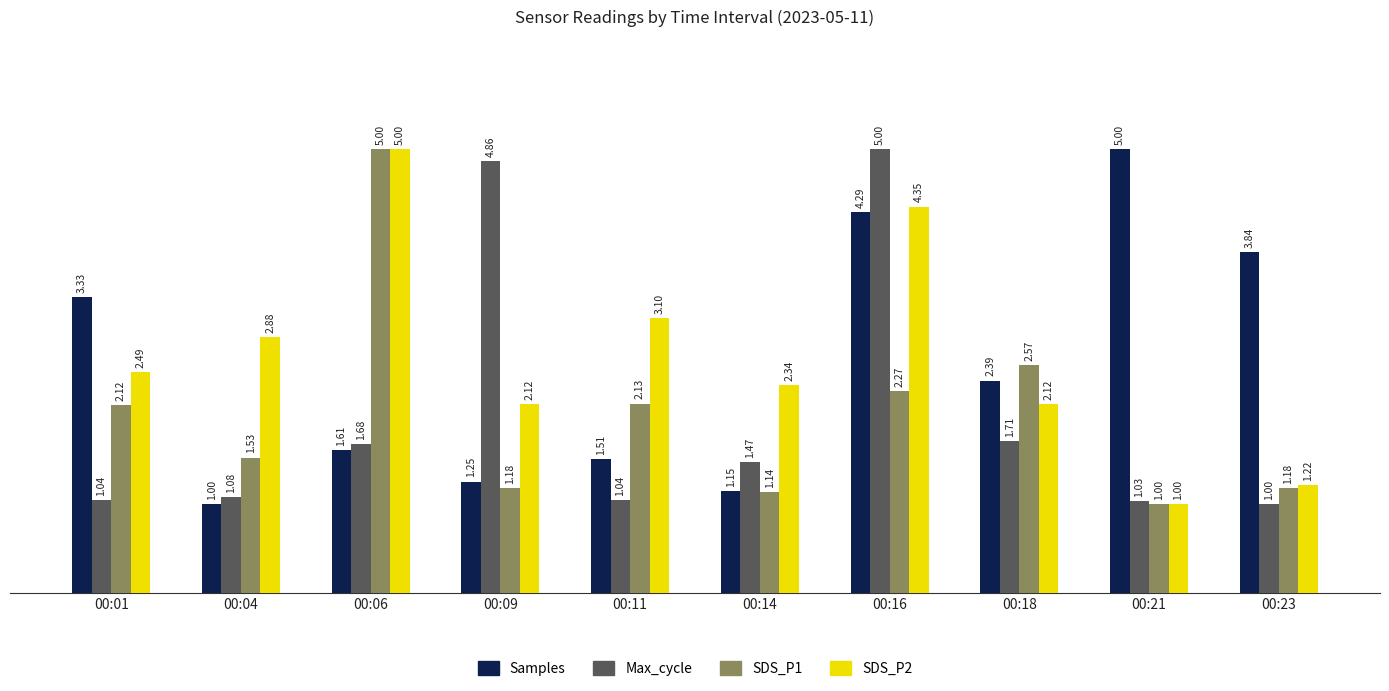

What is the difference between the SDS_P1 values at 00:21 and 00:23?

0.2